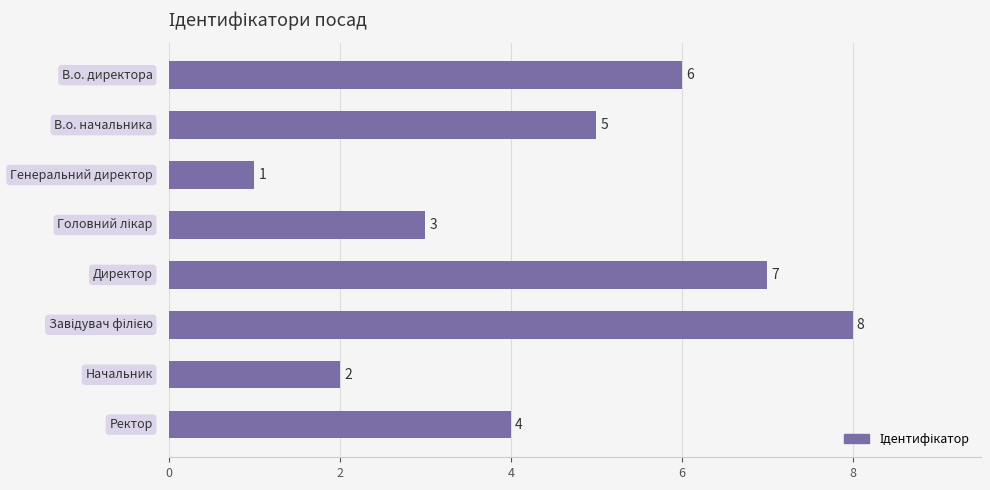

How many values are between 3 and 7?

5